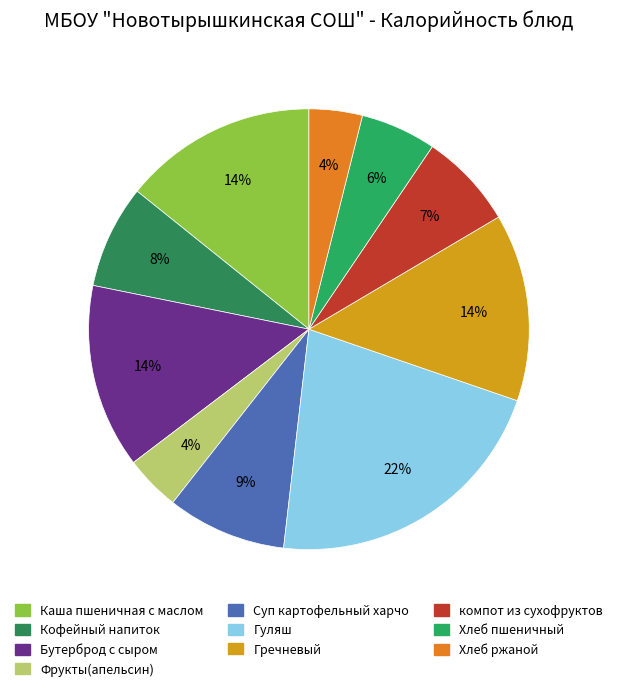

What is the total percentage of Суп картофельный харчо and компот из сухофруктов?

15.8%